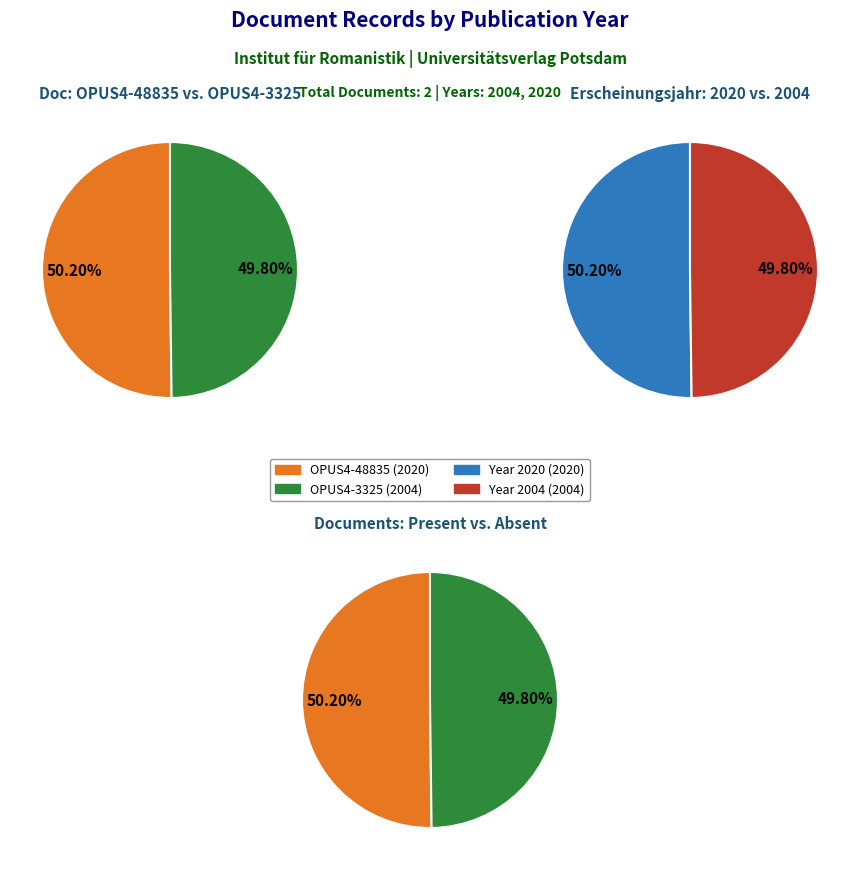

What portion of the pie excludes 1?

50.2%